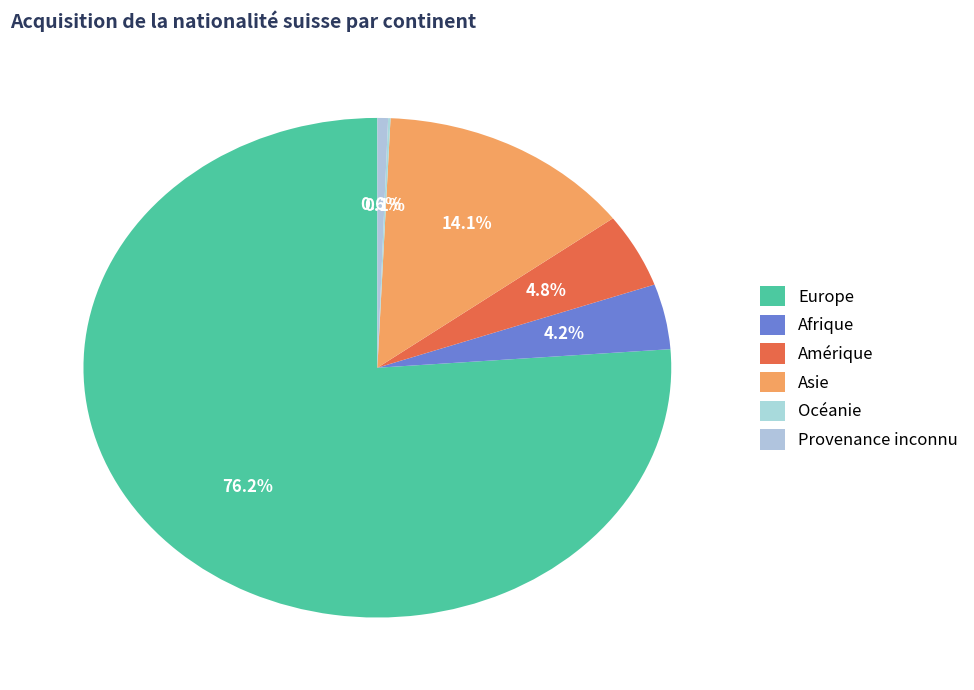

To the nearest percent, what is the combined percentage of Océanie and Provenance inconnu?

1%